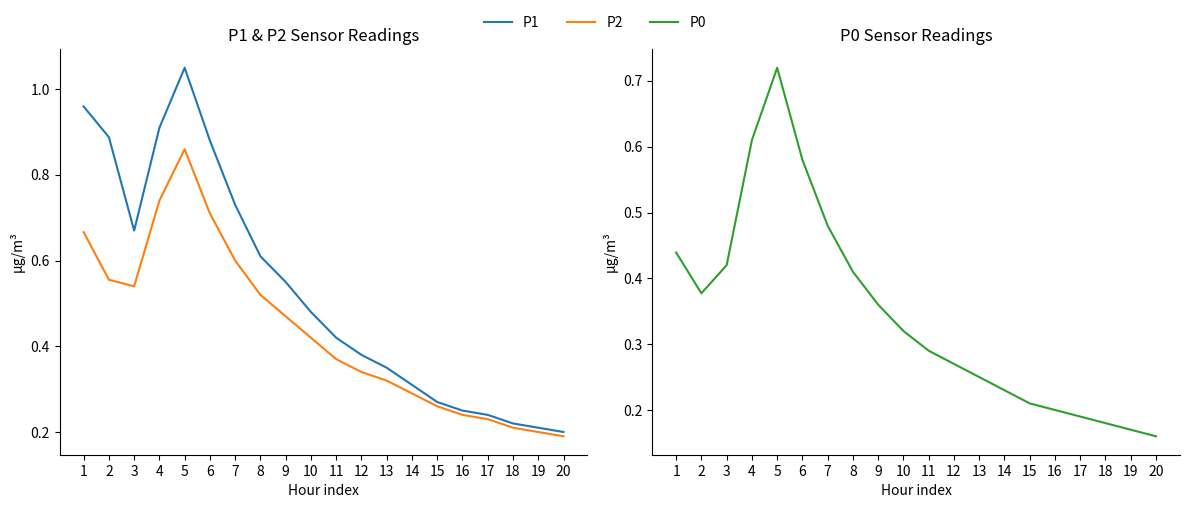

What is the average value of the P2 series?

0.4